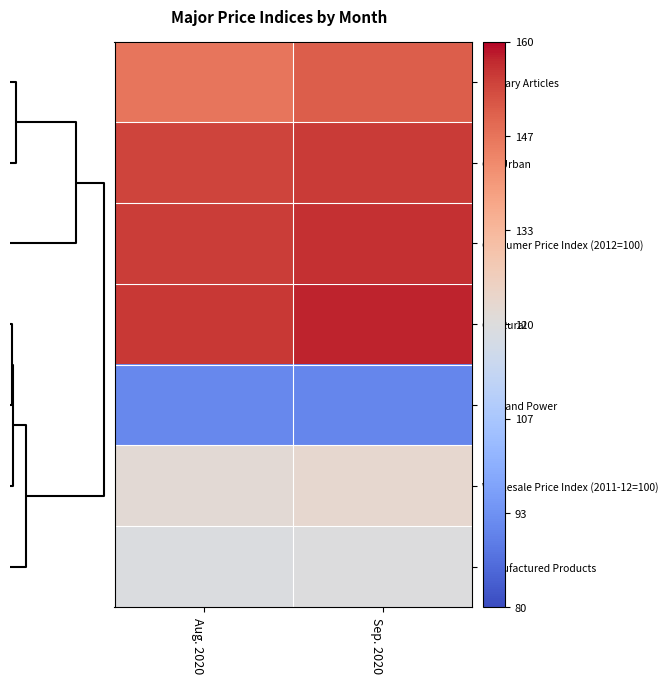

Reading left to right, list all the values displayed in this chart.

Primary Articles: Aug. 2020=146.3	Sep. 2020=150.3
CPI Urban: Aug. 2020=154.0	Sep. 2020=155.2
Consumer Price Index (2012=100): Aug. 2020=154.7	Sep. 2020=156.5
CPI Rural: Aug. 2020=155.4	Sep. 2020=157.6
Fuel and Power: Aug. 2020=91.4	Sep. 2020=91.0
Wholesale Price Index (2011-12=100): Aug. 2020=121.7	Sep. 2020=122.9
Manufactured Products: Aug. 2020=119.3	Sep. 2020=119.8